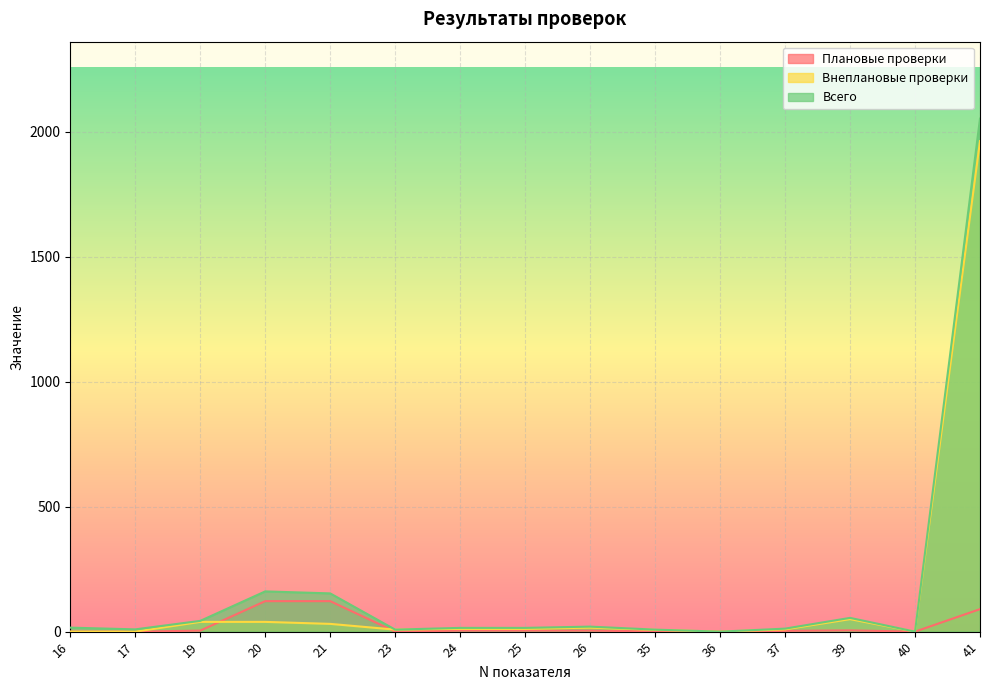

Reading right to left, what are all the values shown in this chart?

Плановые проверки: 41=90	40=0	39=5	37=3	36=0	35=1	26=4	25=4	24=4	23=0	21=122	20=122	19=4	17=0	16=0
Внеплановые проверки: 41=1963	40=0	39=50	37=9	36=0	35=7	26=16	25=11	24=11	23=8	21=31	20=39	19=39	17=0	16=0
Всего: 41=2053	40=0	39=55	37=12	36=0	35=8	26=20	25=15	24=15	23=8	21=153	20=161	19=43	17=9	16=16